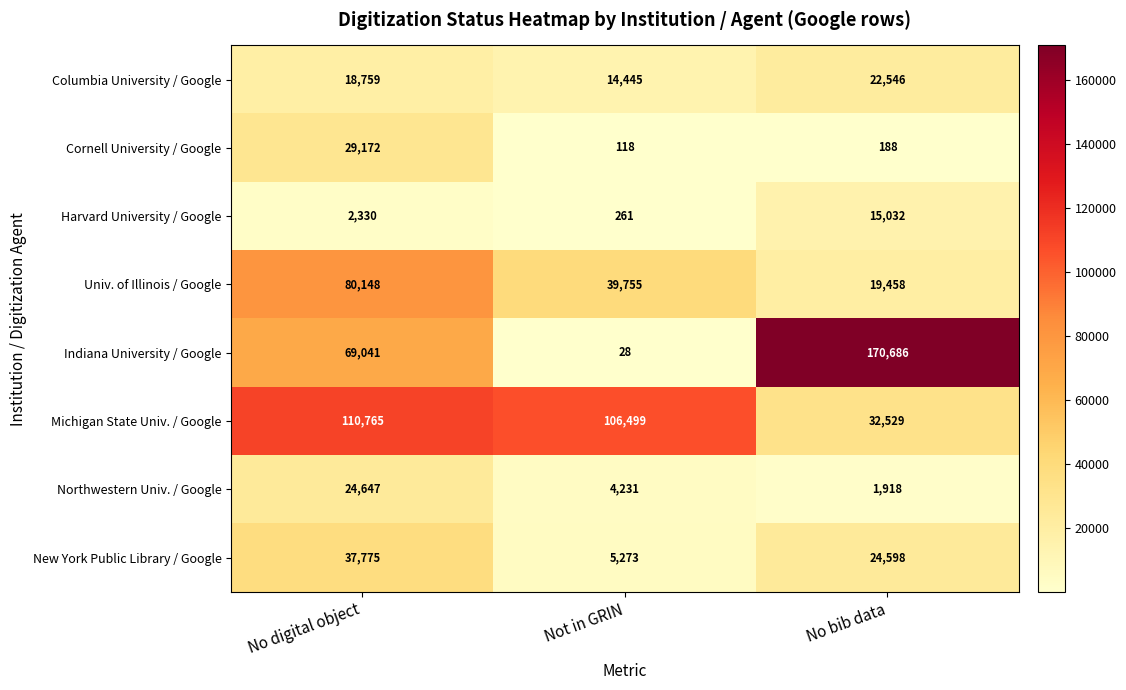

What is the sum of all Columbia University / Google values?

55750